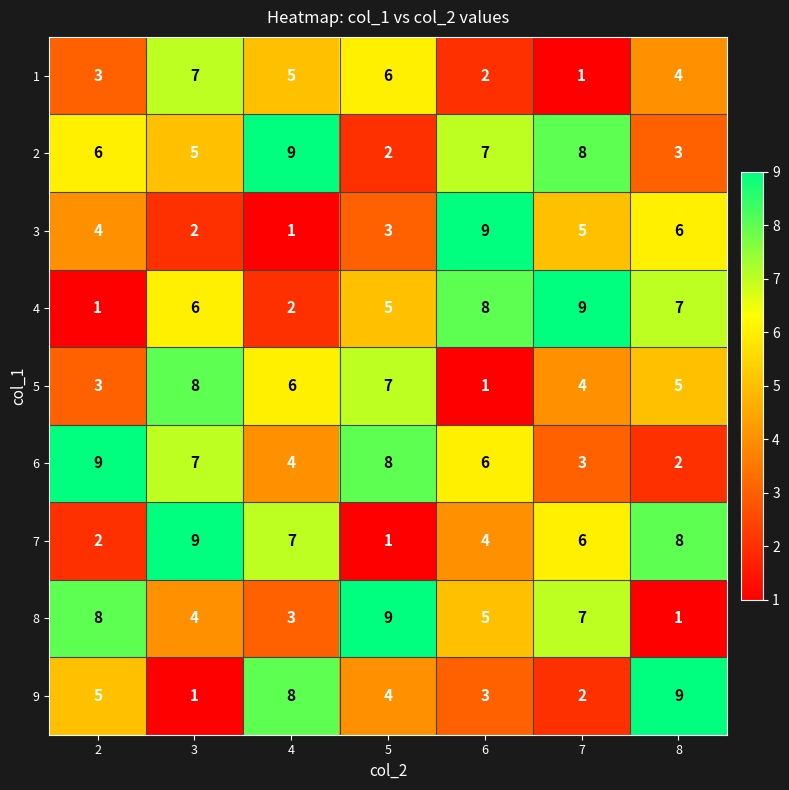

Count the 1 values in the range 2 to 6.

5